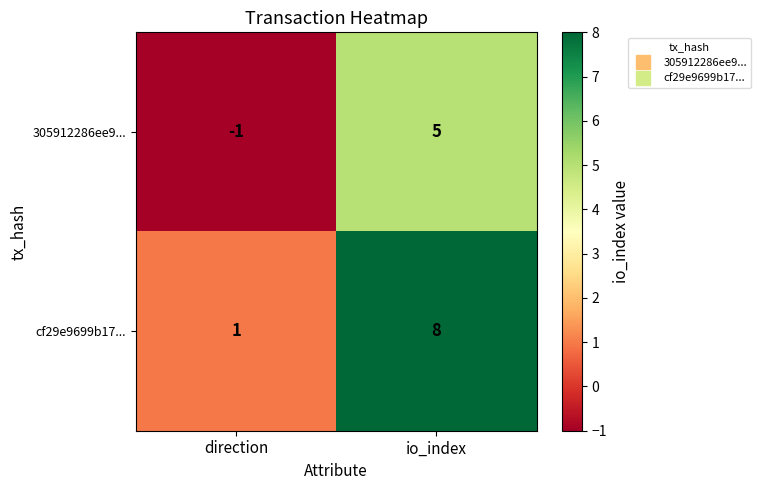

What is the greatest value displayed?

8